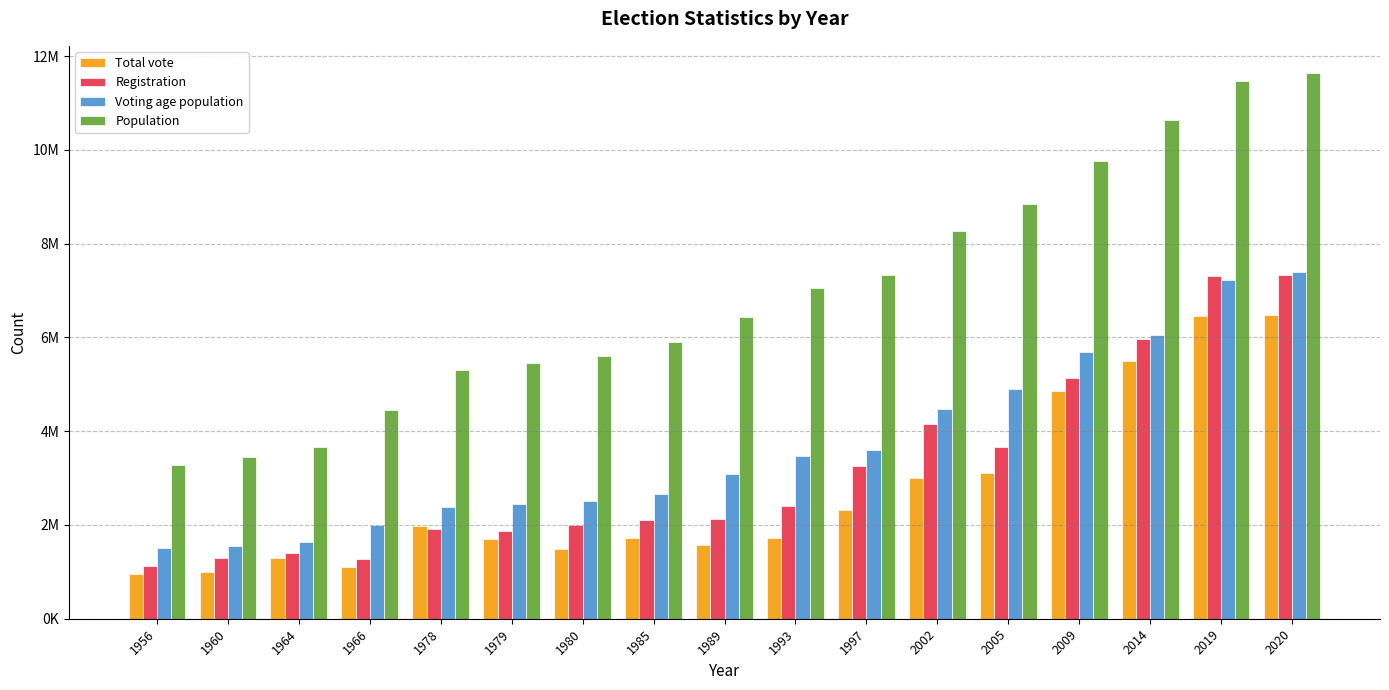

Between 2002 and 2020, which is larger?

2020